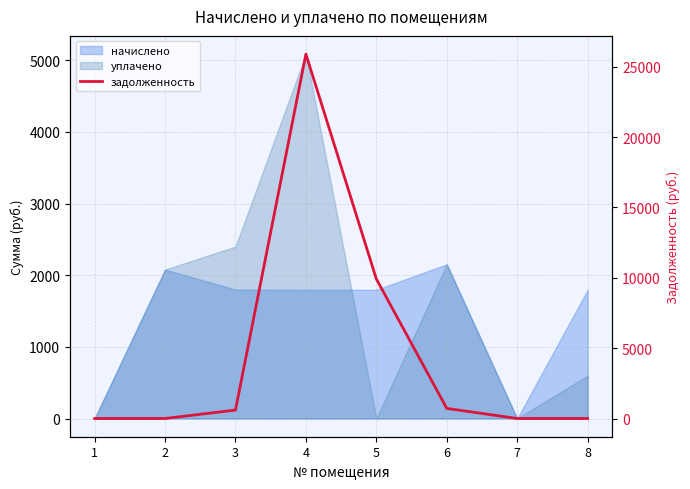

Is it true that the value at 8 is 0.0?

True